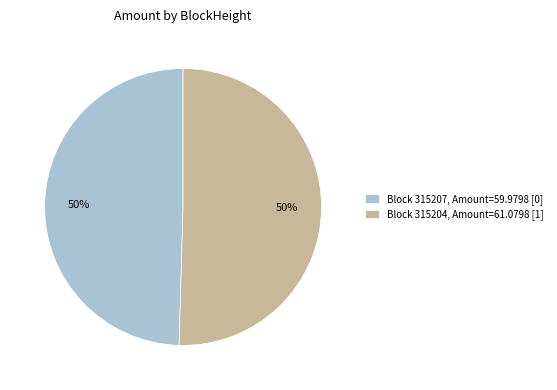

True or false: Block 315204, Amount=61.0798 [1] accounts for 50% of the total.

True